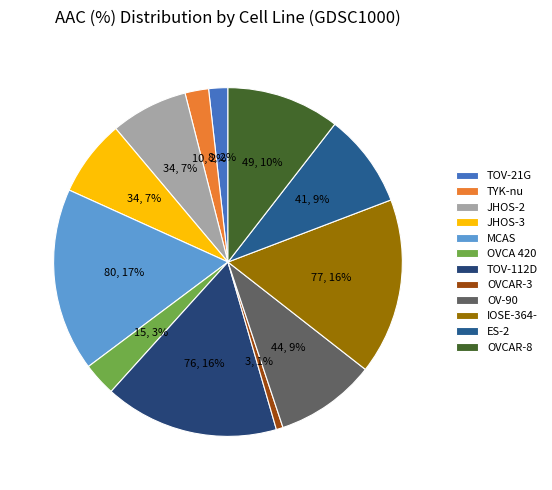

What portion of the pie excludes OVCA 420?

96.9%